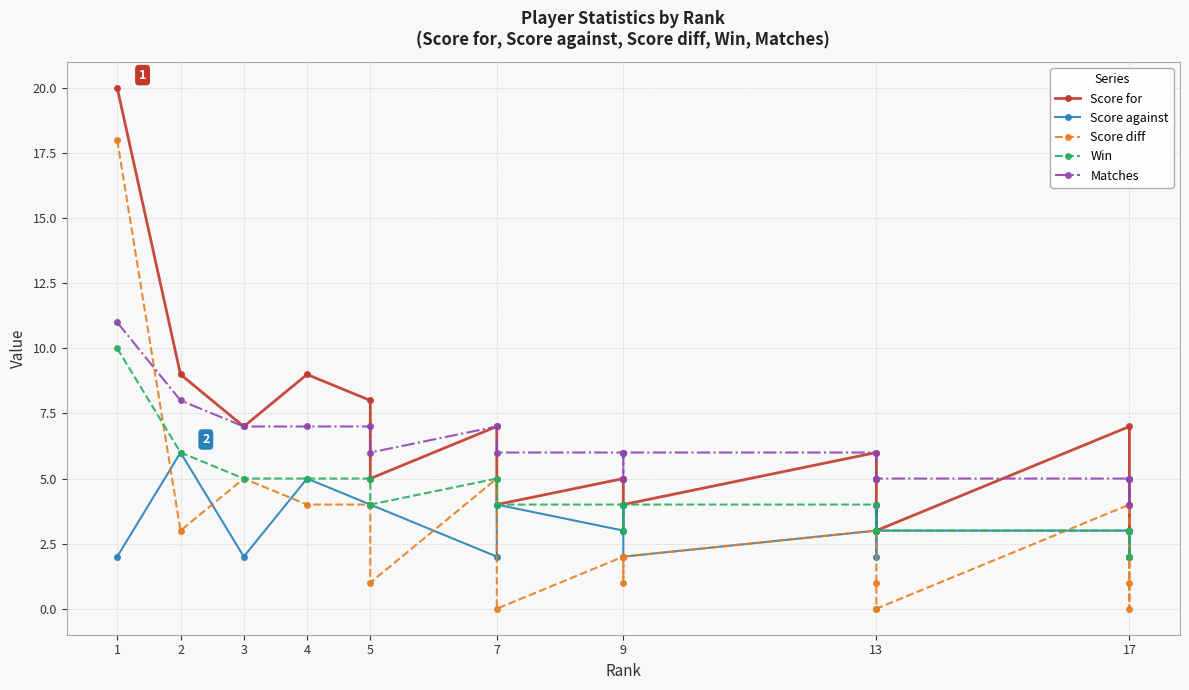

At how many categories does at least one series exceed 2?

20